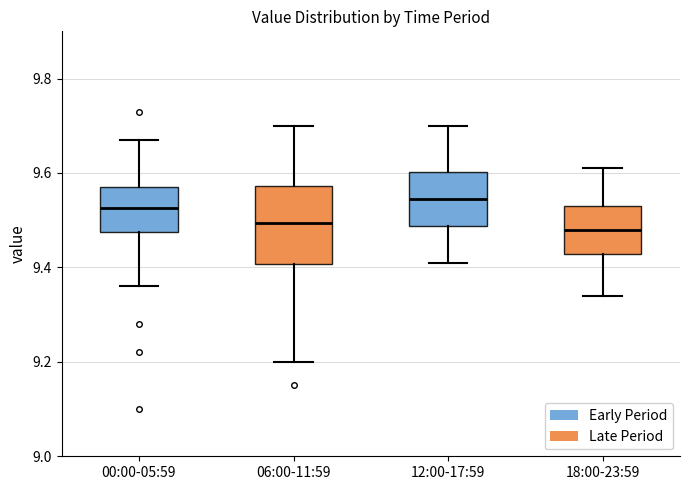

Which box is the tallest, from its lower edge to its upper edge?

06:00-11:59